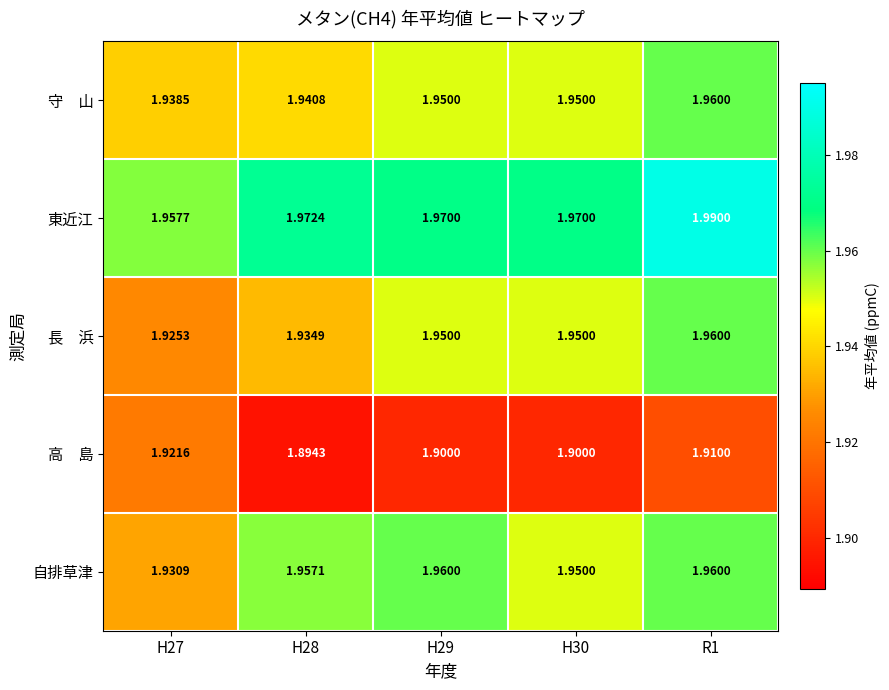

Which label corresponds to the largest value in the chart?

R1